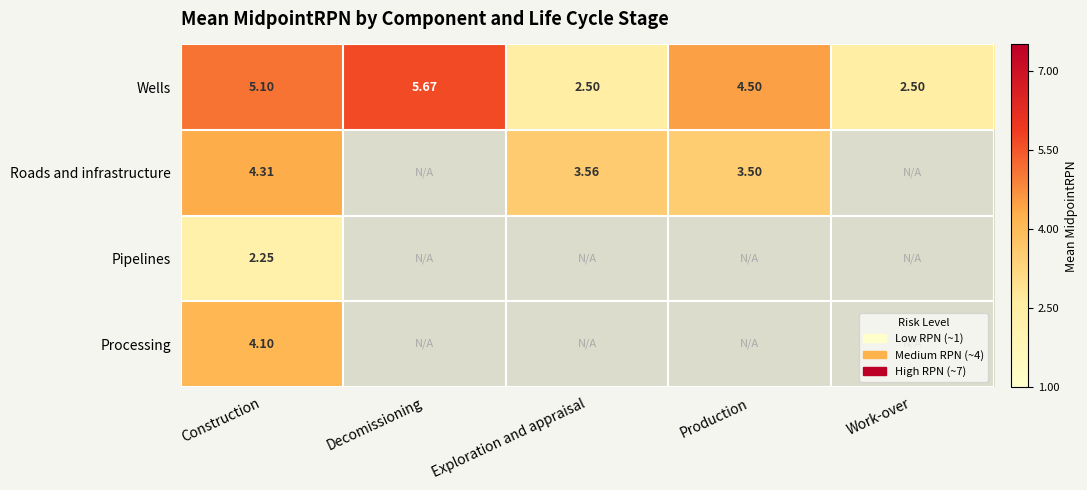

Is it true that Wells equals 3.8 at Work-over?

False